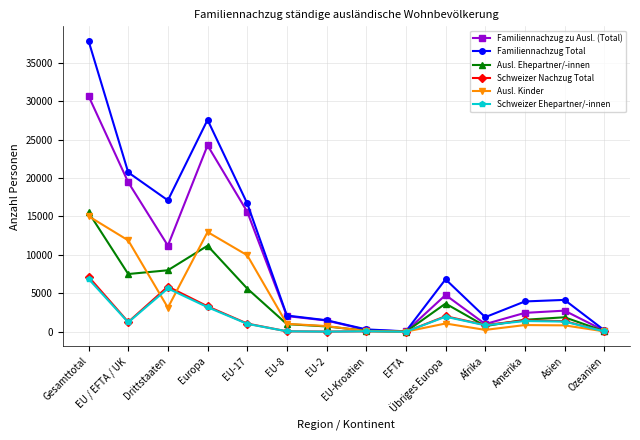

At which category is the sum across all series the highest?

Gesamttotal